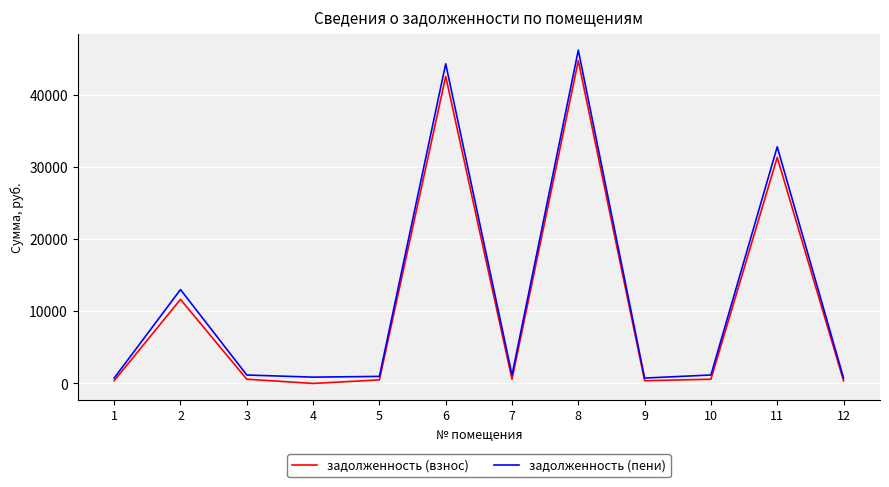

At which category does задолженность (взнос) reach its first local peak?

2